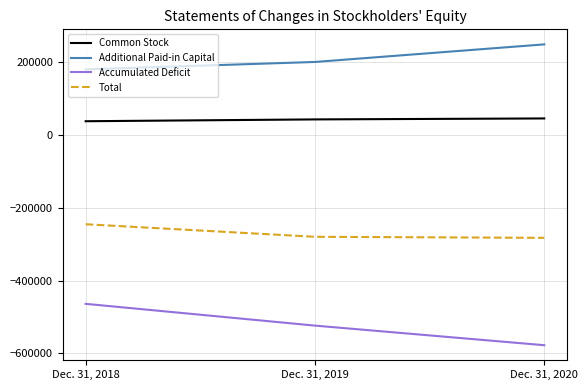

True or false: Accumulated Deficit has a value of -523872 at Dec. 31, 2019.

True